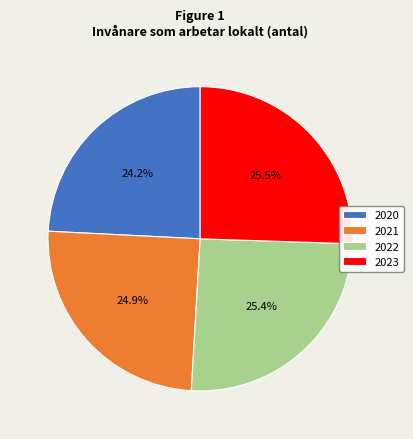

To the nearest percent, what is the average slice percentage?

25%